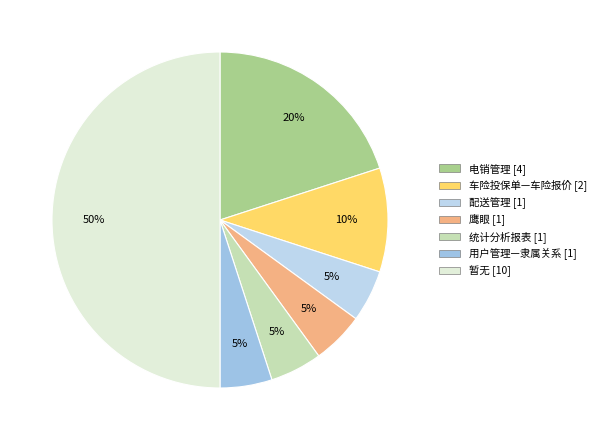

What percentage is NOT represented by 统计分析报表?

95.0%